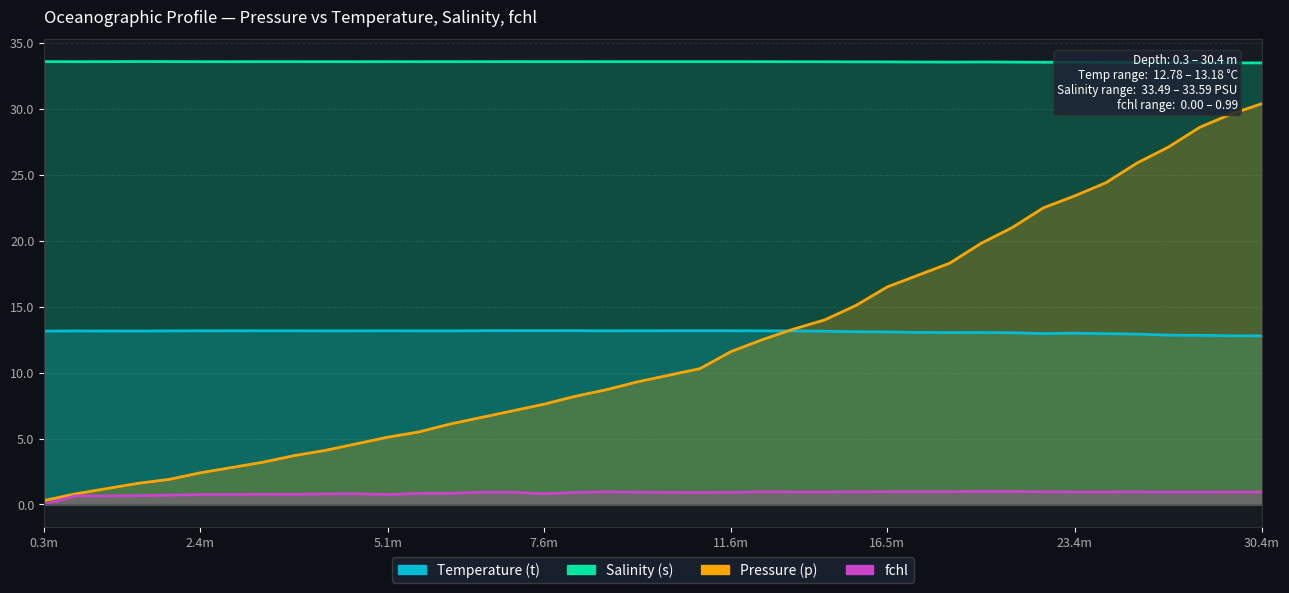

True or false: Temperature (t) and Salinity (s) cross at least once.

False